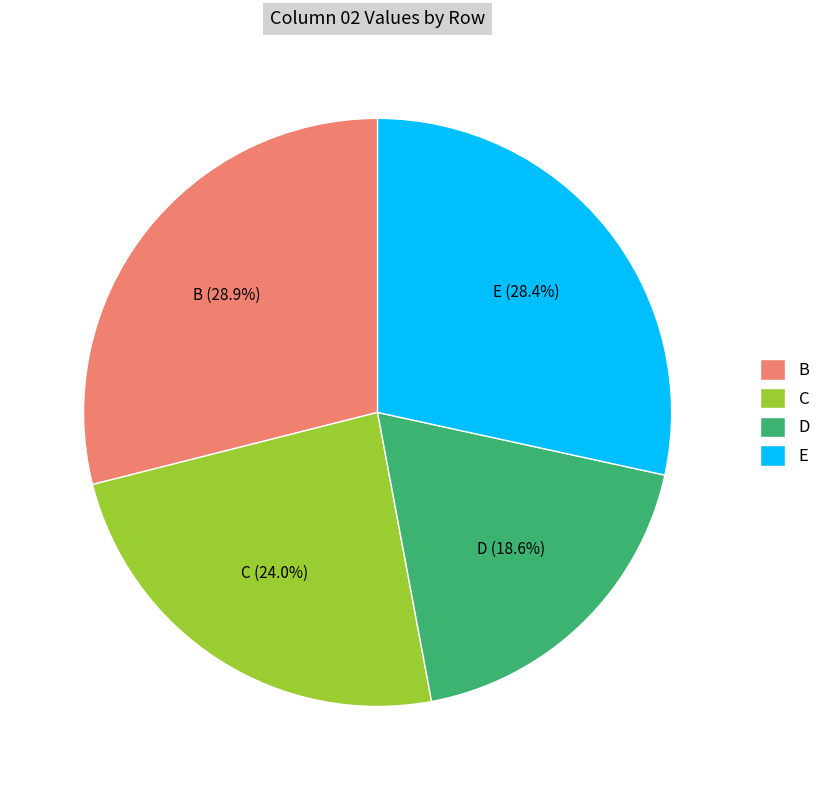

Does C represent more than half of the total?

No